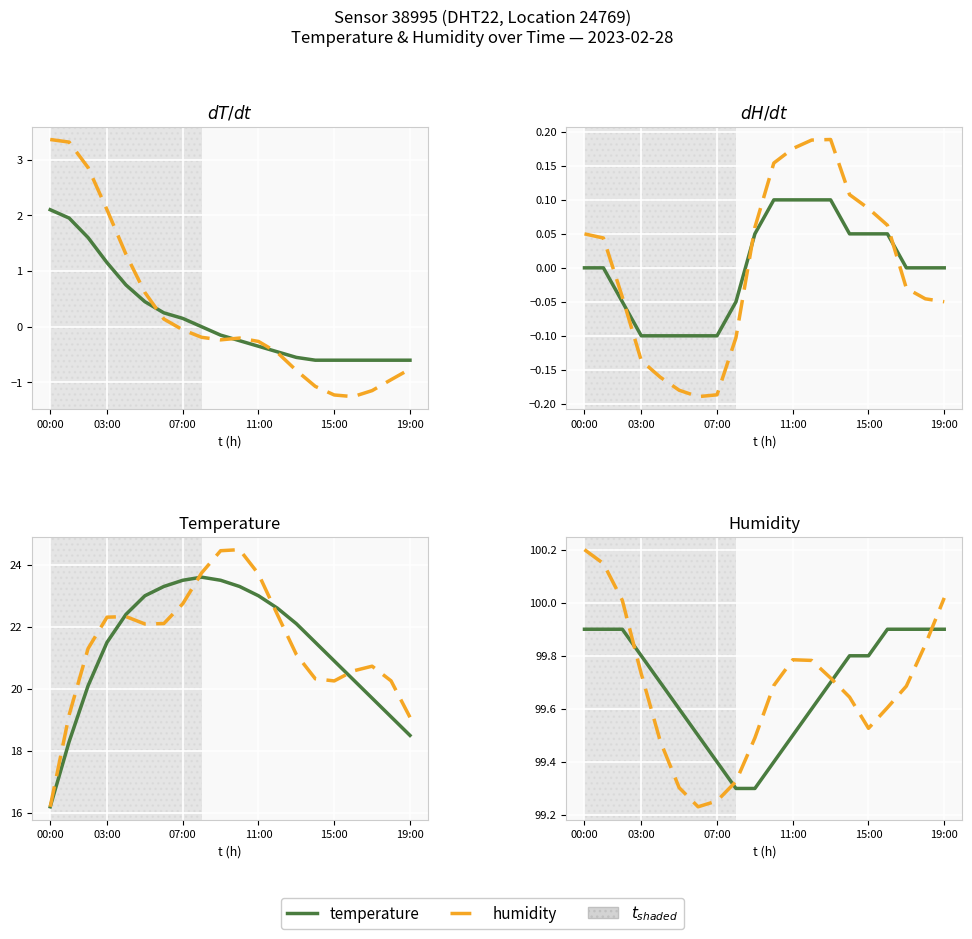

Is it true that humidity equals 99.7 at 17?

True